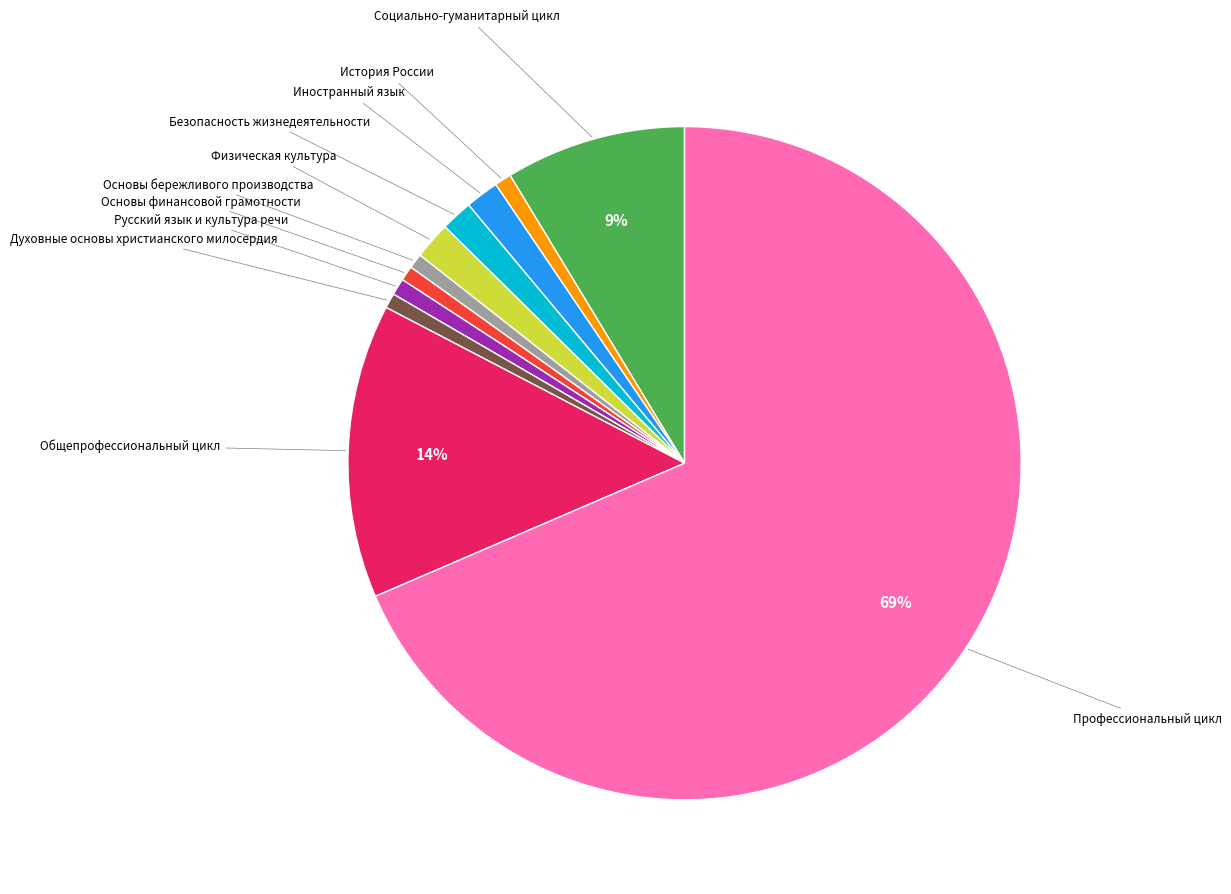

Is there a majority slice in this chart?

Yes